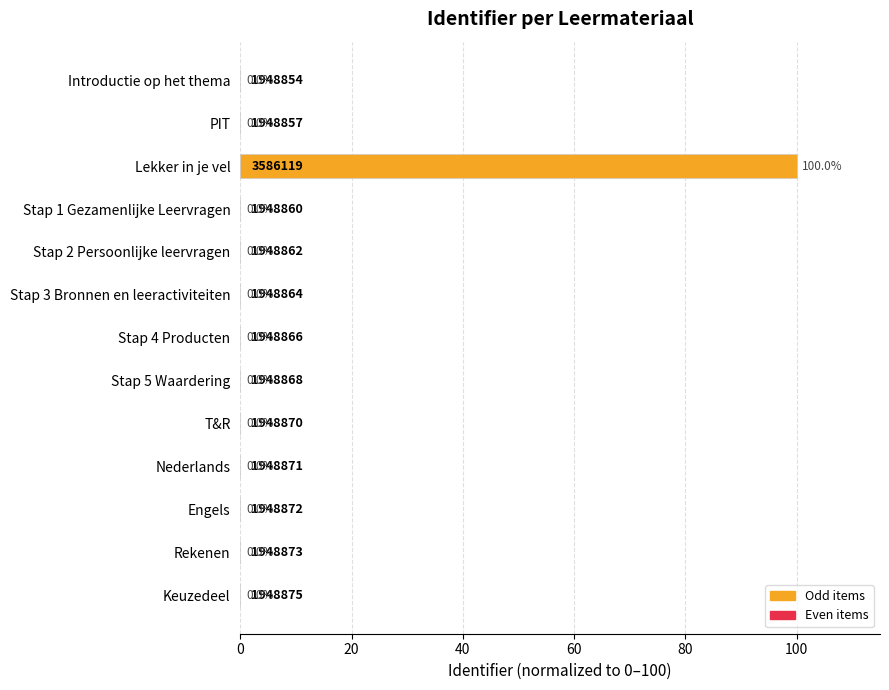

The chart shows a value of 0.0 at Nederlands. True or false?

True